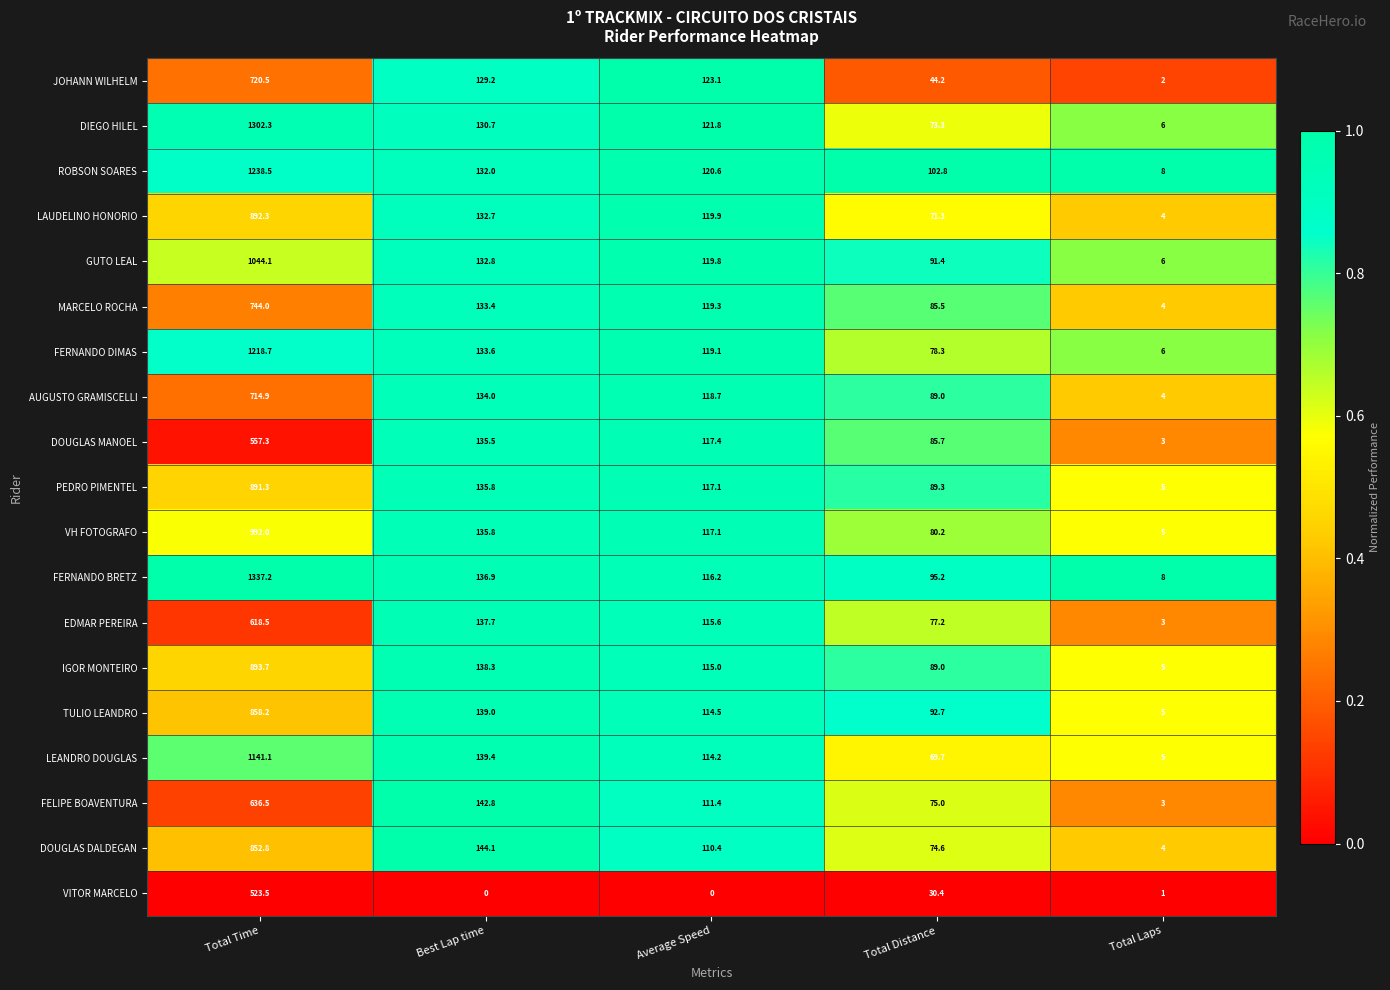

At which label does DIEGO HILEL first exceed 121?

Total Time